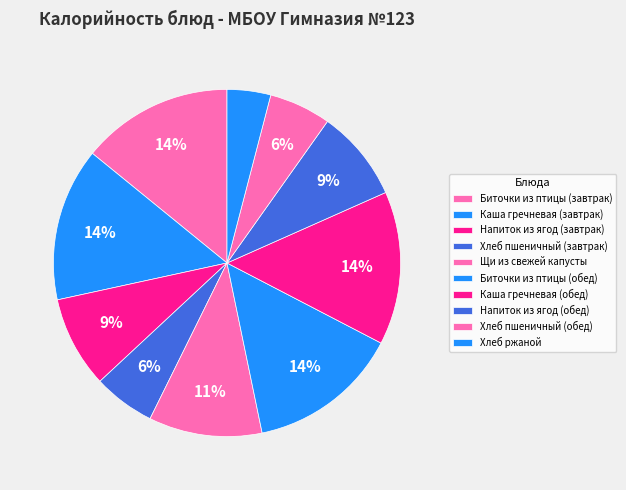

How many segments does this pie chart have?

10